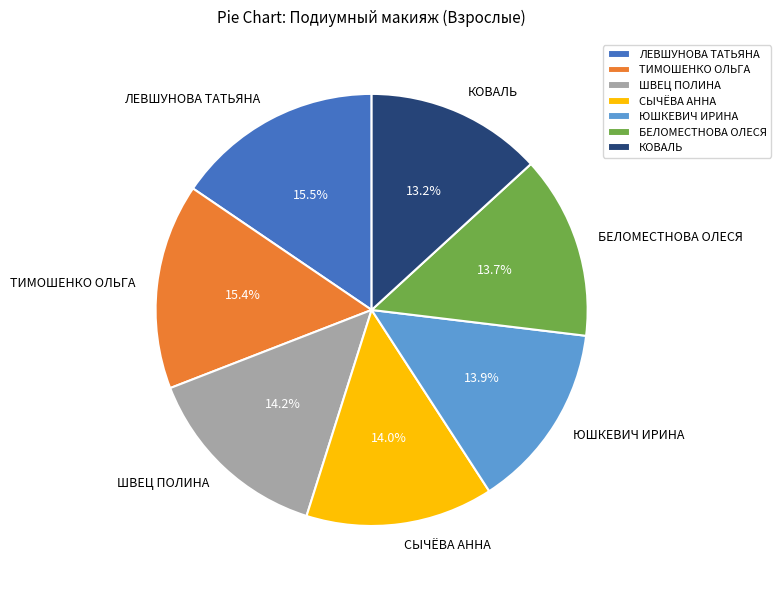

Combined, what portion of the pie is ЮШКЕВИЧ ИРИНА and БЕЛОМЕСТНОВА ОЛЕСЯ?

27.6%